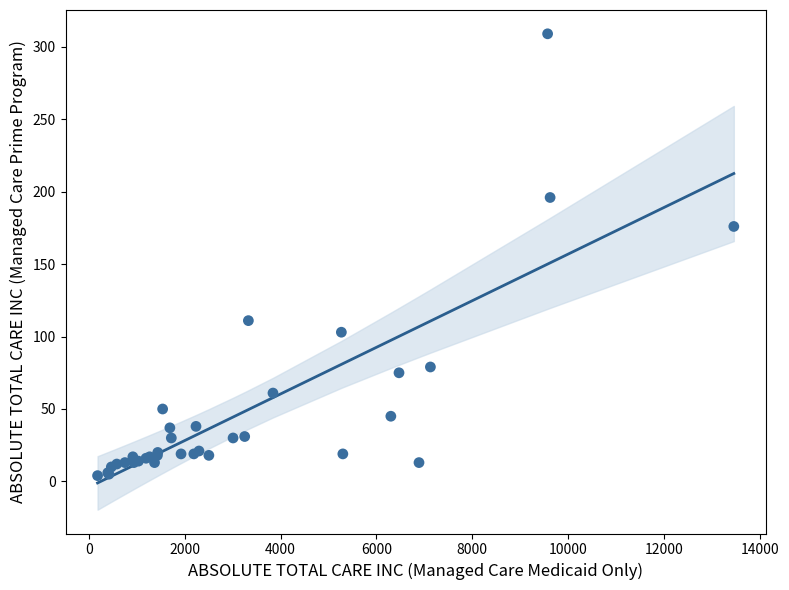

What Y value in the scatter plot is closest to 156?

176